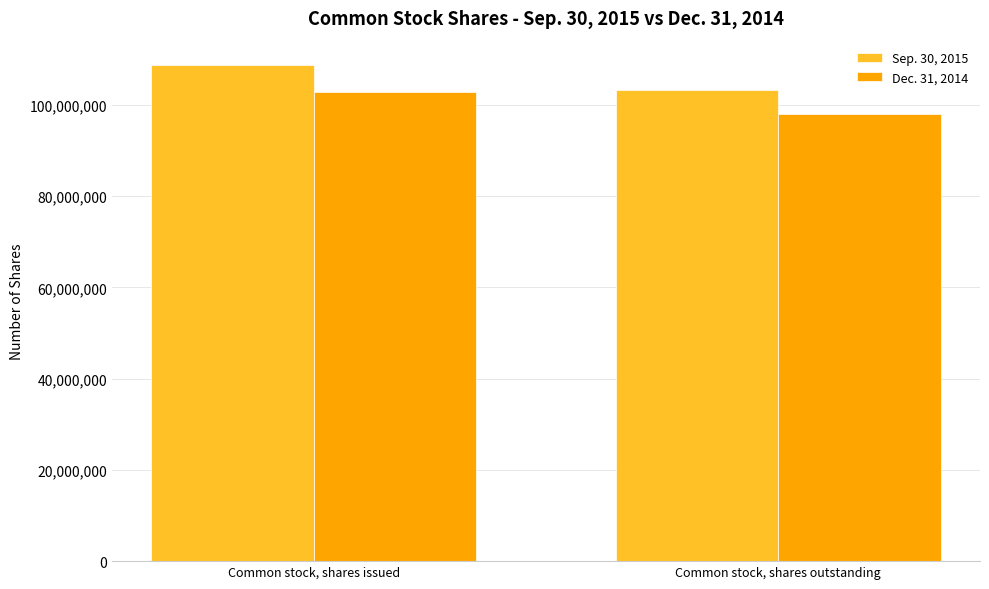

Between Common stock, shares issued and Common stock, shares outstanding, which series saw the biggest shift?

Sep. 30, 2015